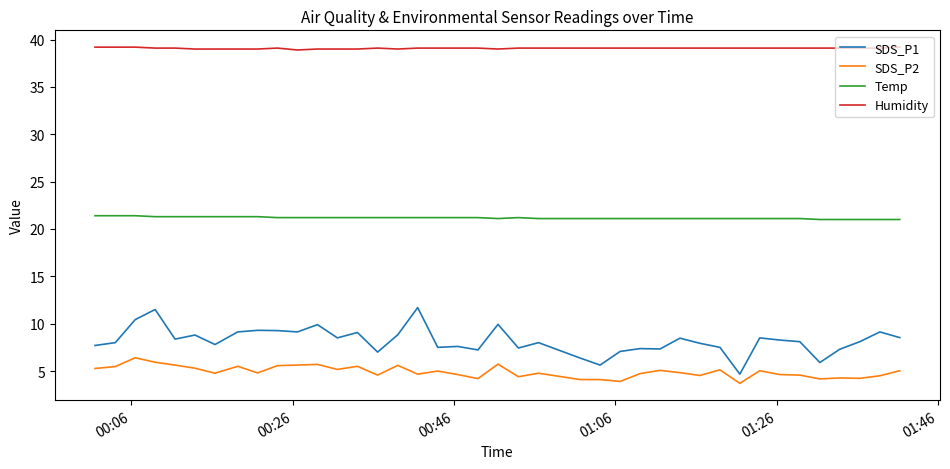

What is the minimum value for SDS_P1?

4.7